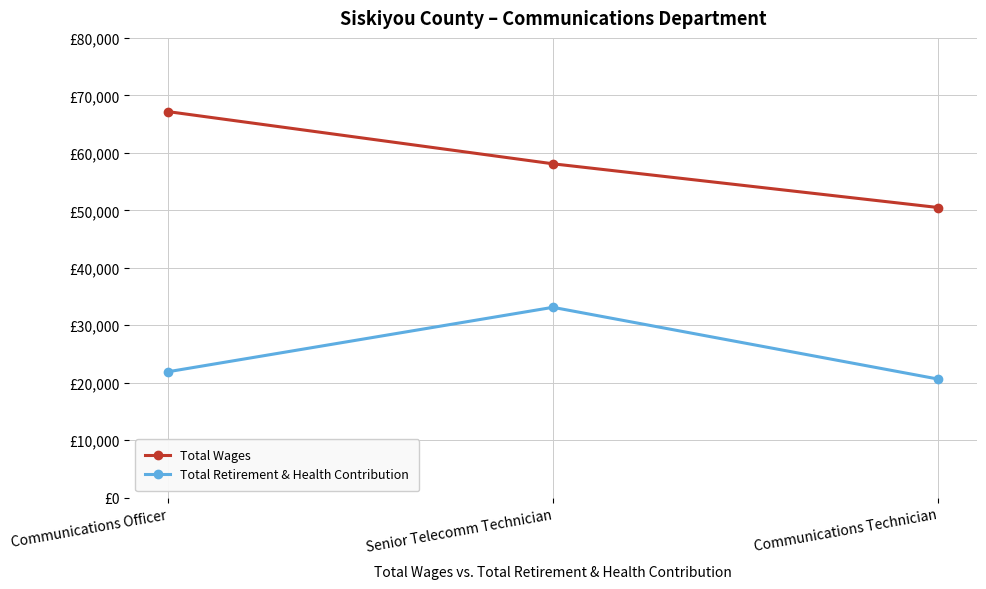

What is the sum of the Total Wages values at Communications Technician and Communications Officer?

117668